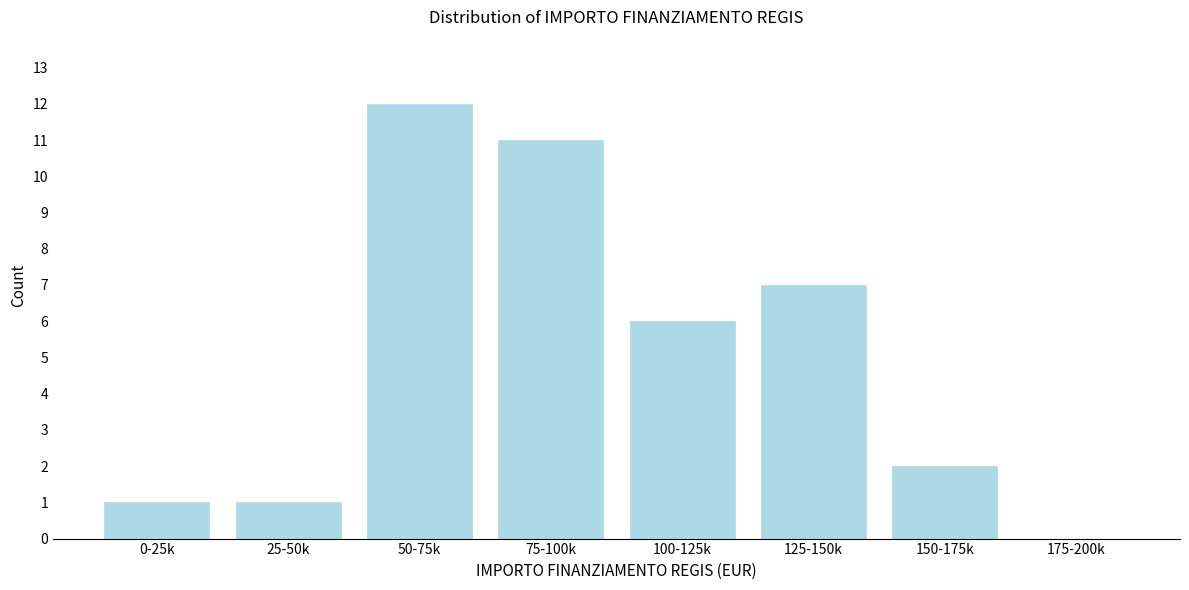

Reading right to left, list all the values displayed in this chart.

175-200k=0	150-175k=2	125-150k=7	100-125k=6	75-100k=11	50-75k=12	25-50k=1	0-25k=1